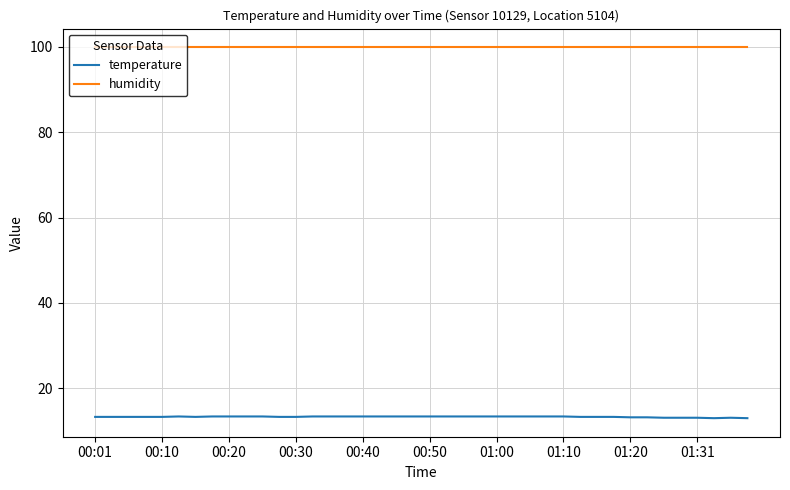

Which series has the largest total across all categories?

humidity